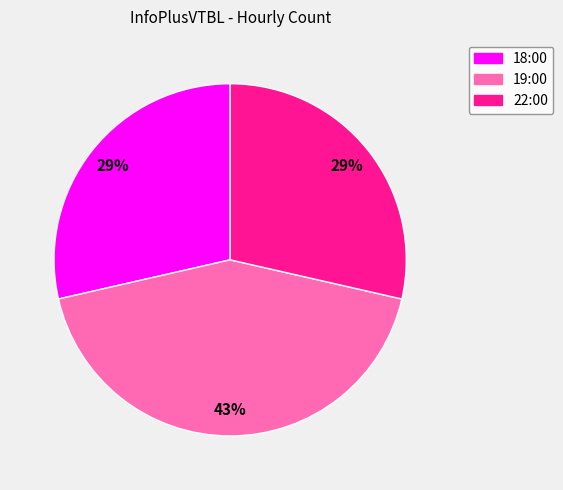

What percentage is the 18:00 slice, to the nearest percent?

29%